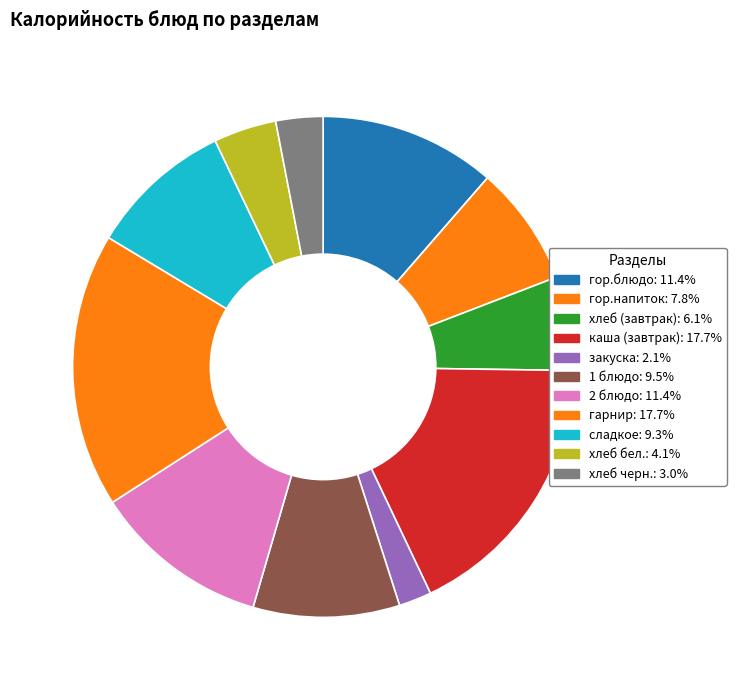

To the nearest percent, what portion does гор.блюдо represent?

11%